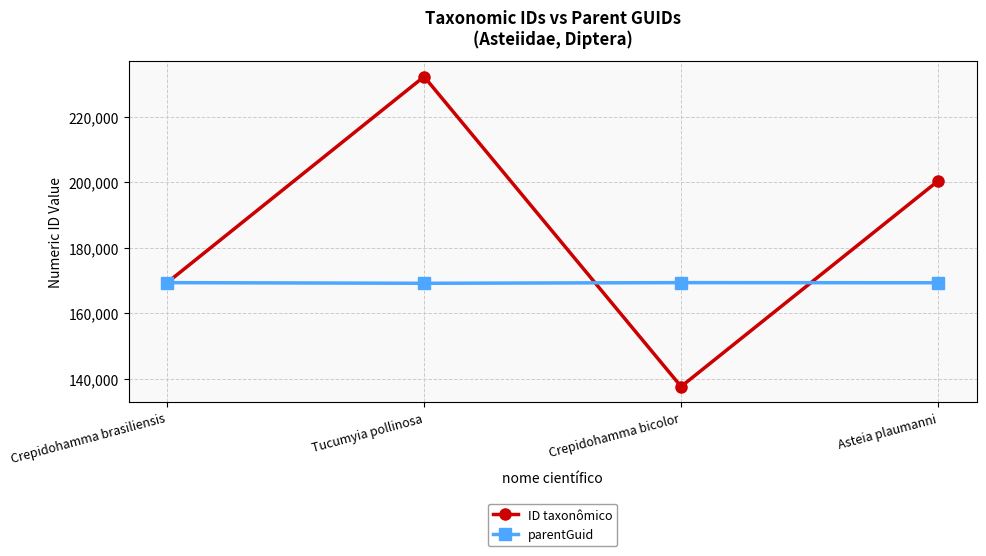

Which series ends up on top after the final intersection of ID taxonômico and parentGuid?

ID taxonômico